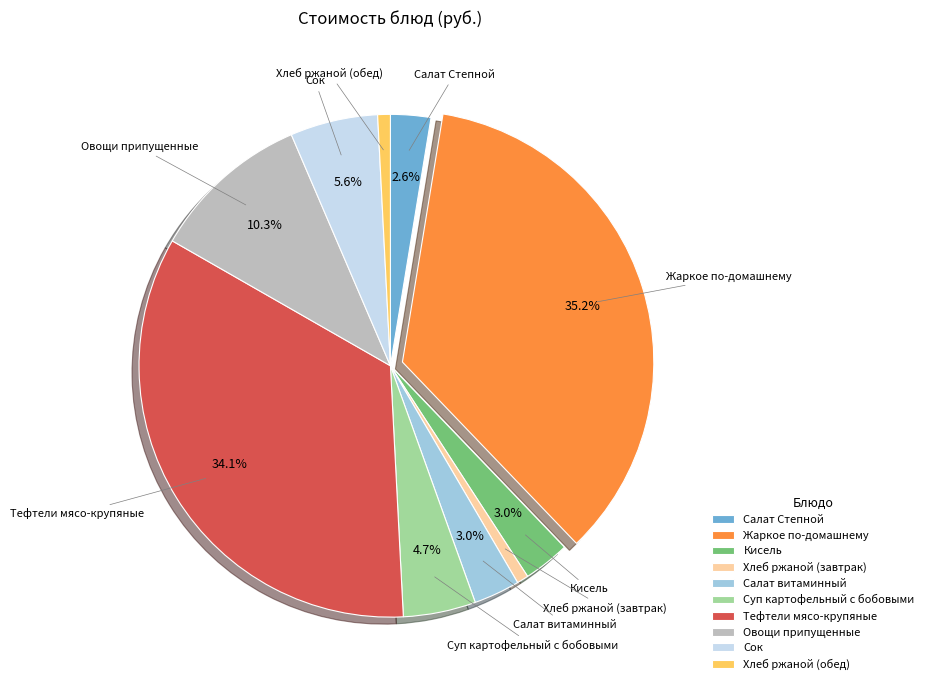

Which slice is the largest?

Жаркое по-домашнему